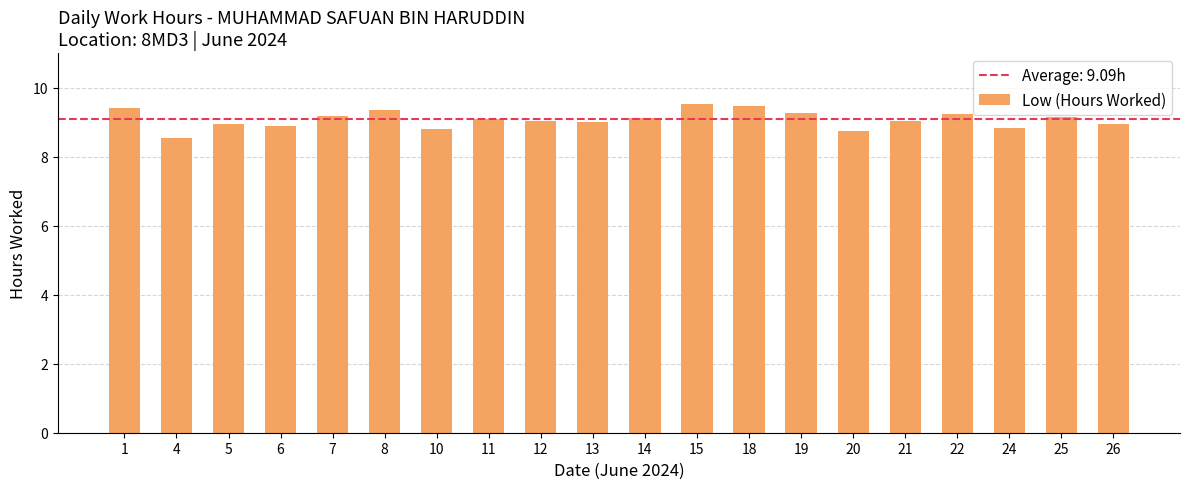

What is the approximate value at 1?

9.4